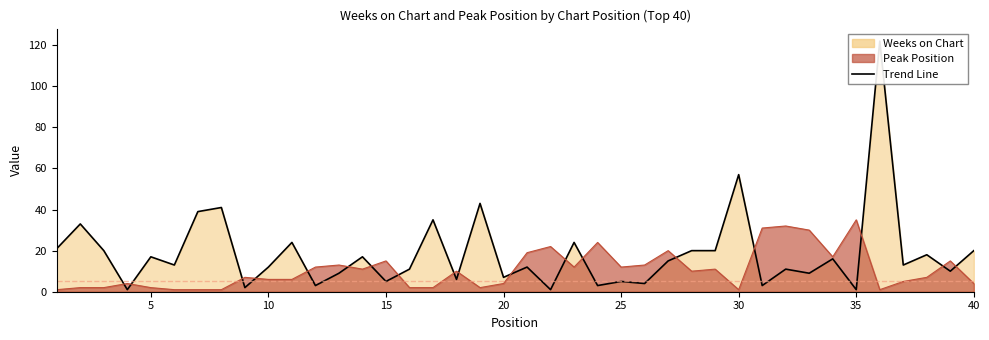

Does the chart have visible grid lines?

No